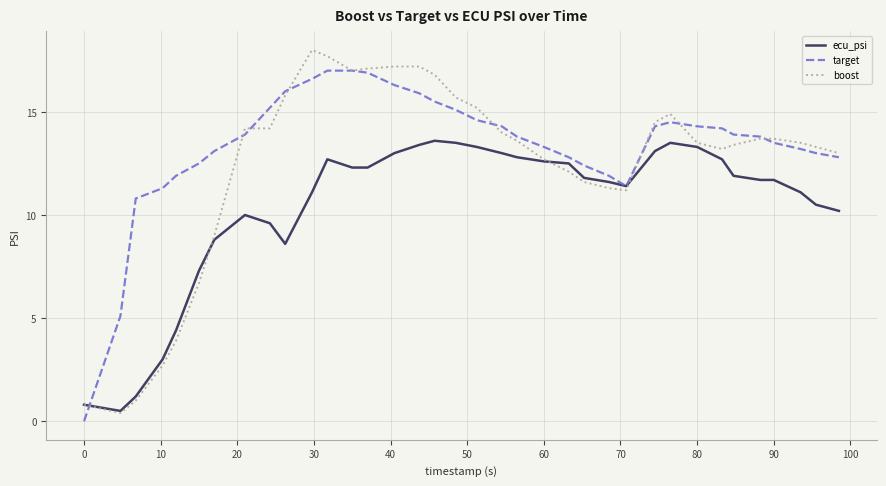

What is the highest value of the target series?

17.0